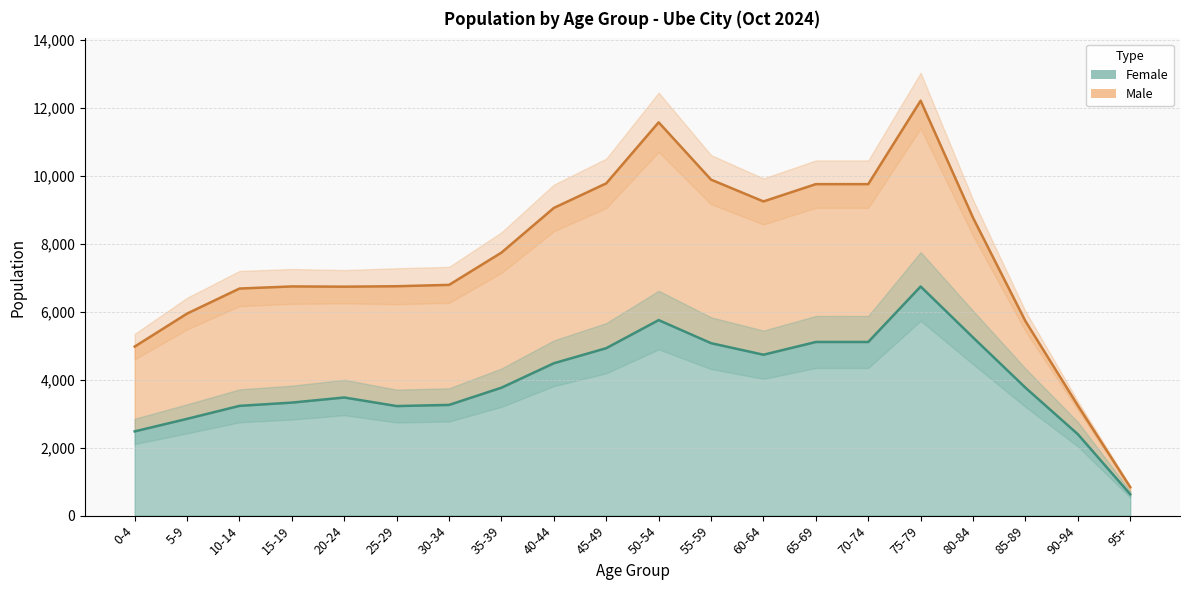

The chart shows a value of 5244 at 80-84. True or false?

True